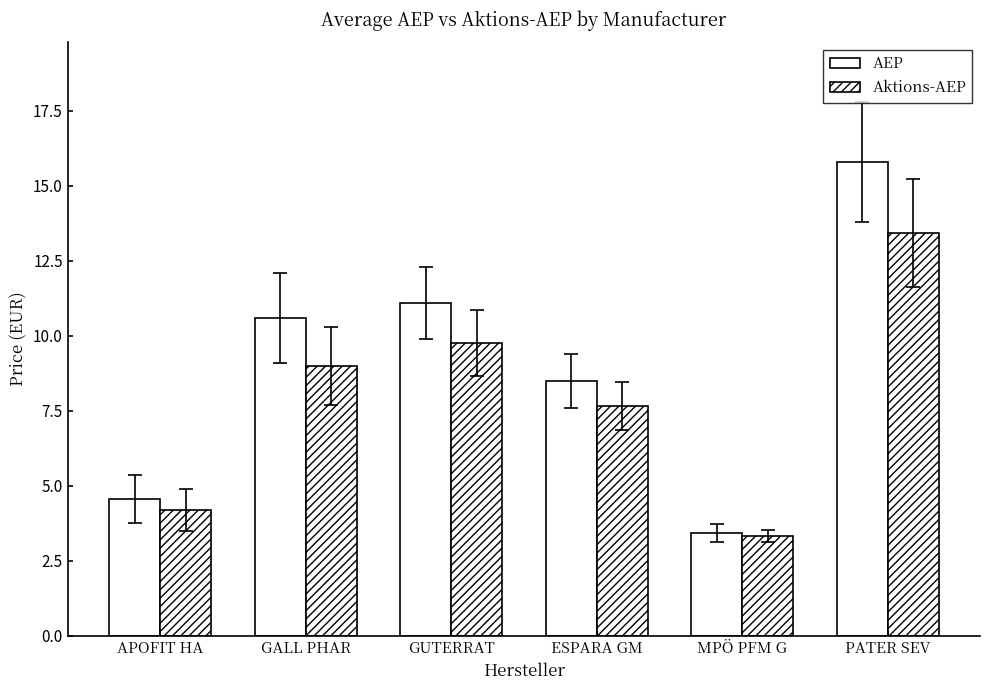

How many groups of bars are there?

6